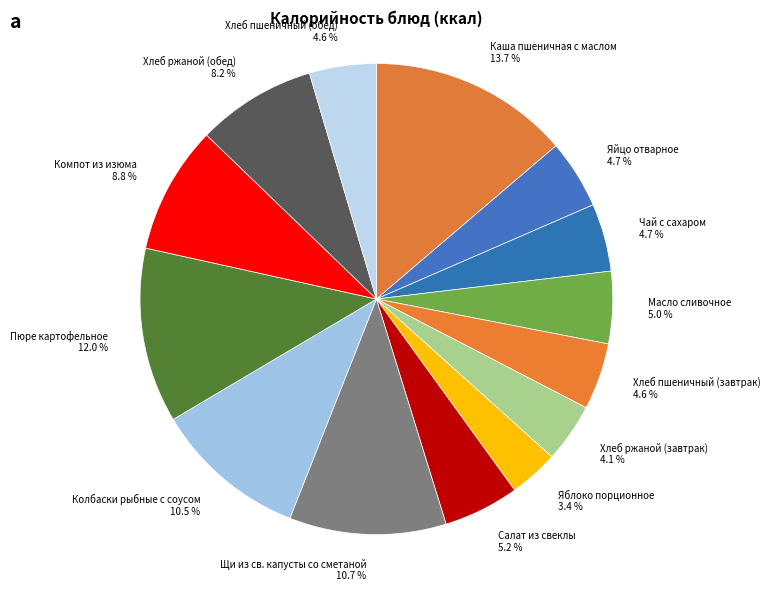

Between Хлеб ржаной (обед) and Колбаски рыбные с соусом, which is larger?

Колбаски рыбные с соусом